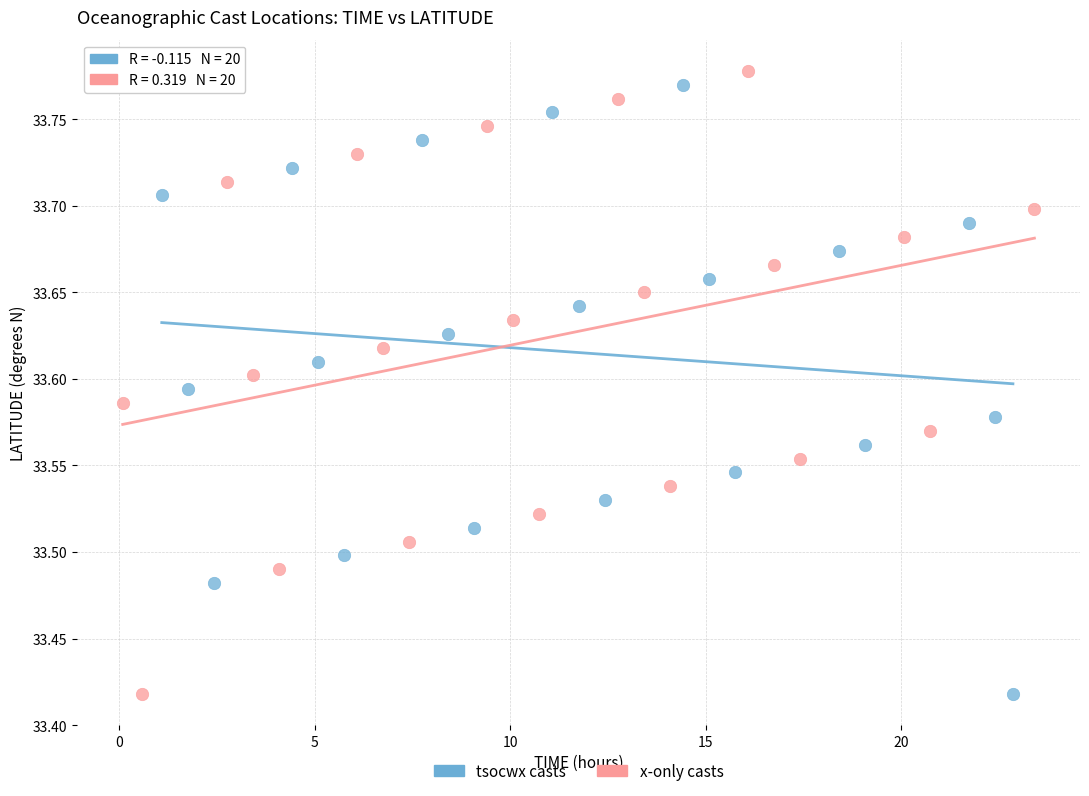

Which series has the largest Y range (max minus min)?

x-only casts